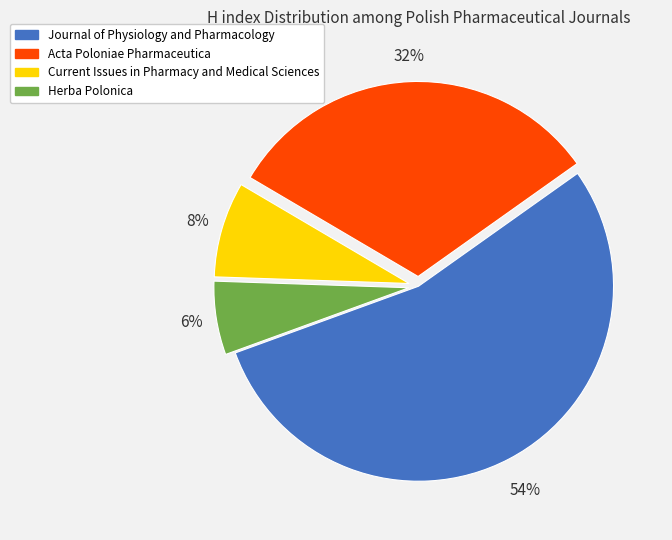

Is the sum of Journal of Physiology and Pharmacology and Herba Polonica greater than half?

Yes